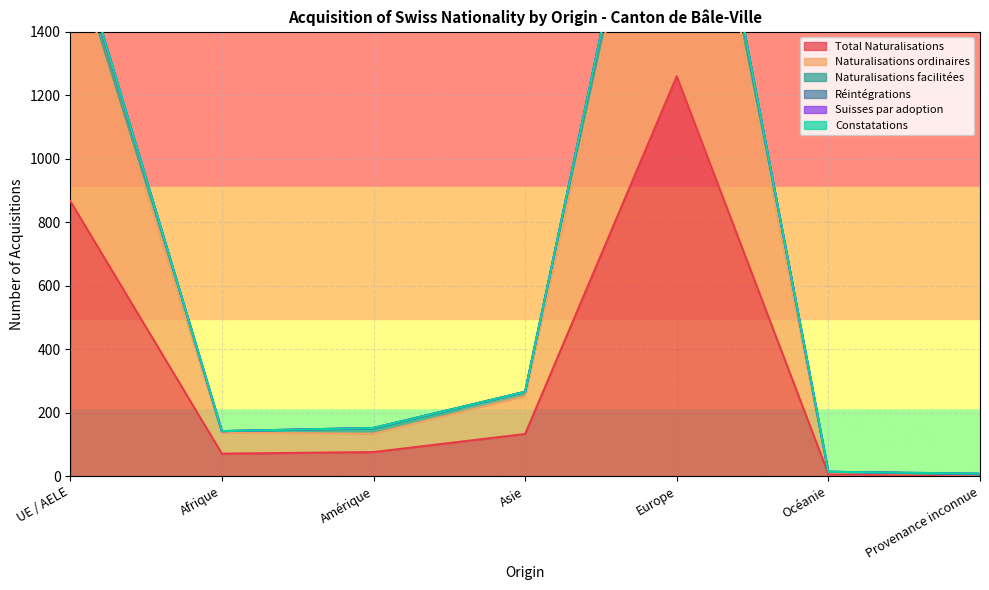

What is the difference between the maximum and minimum values in the Total Naturalisations series?

1256